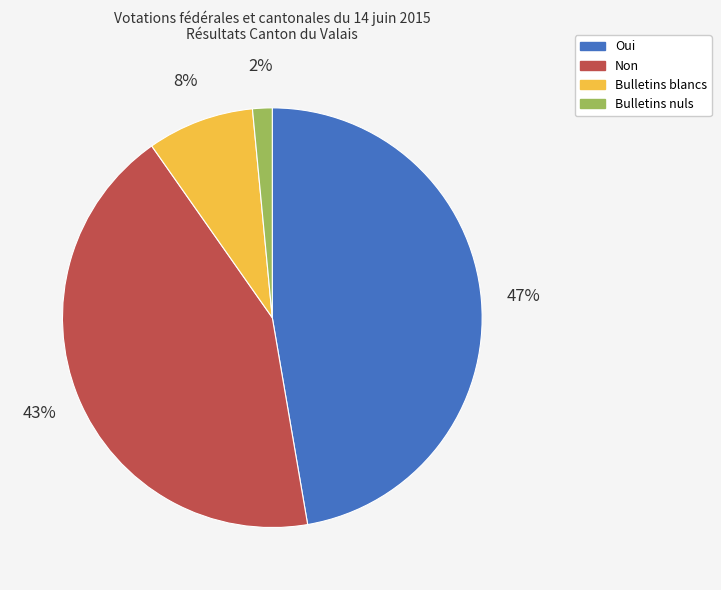

What is the ratio of the value at Non to the value at Oui?

0.9